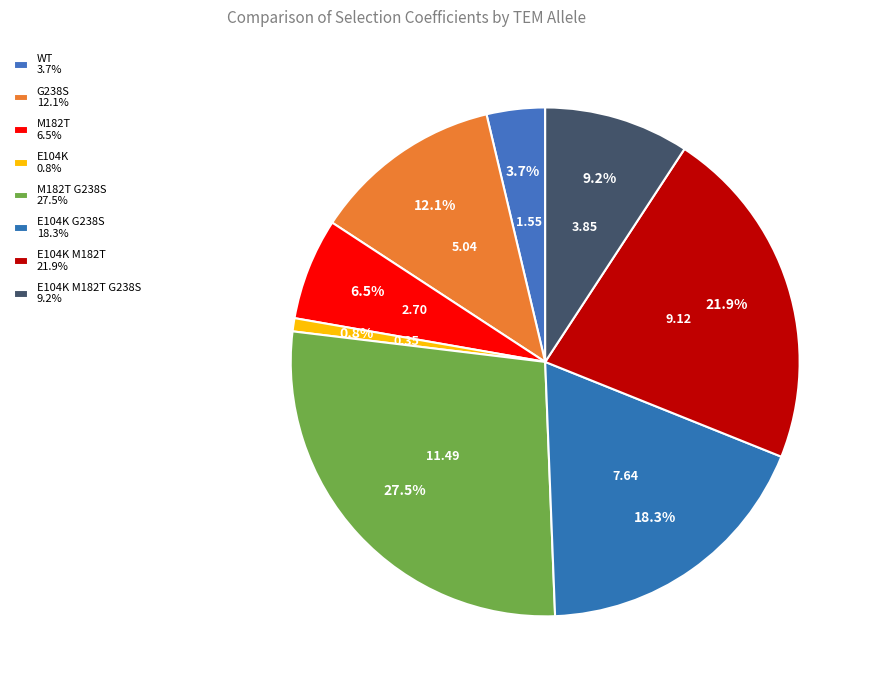

How many segments does this pie chart have?

8